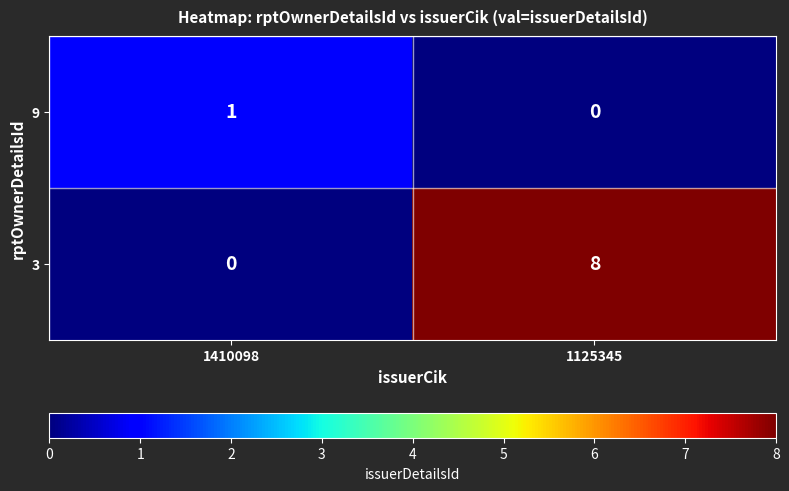

What is the highest value of the 3 series?

8